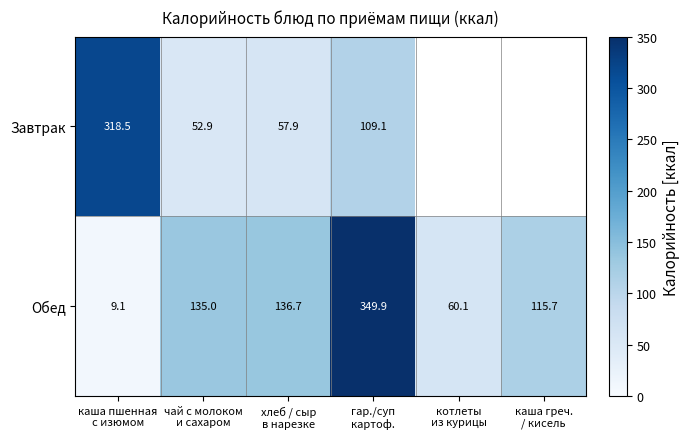

What is the sum of all Обед values?

806.5